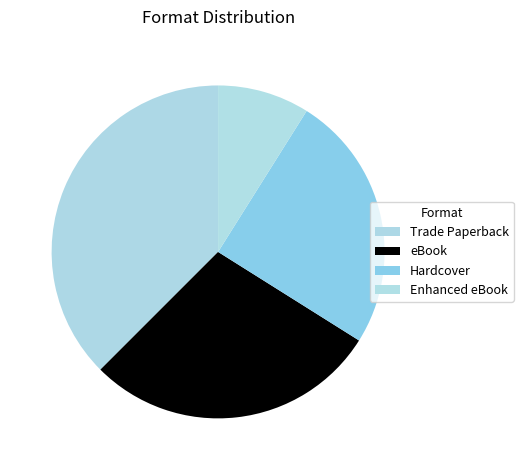

Is it true that eBook is 23% of the pie?

False